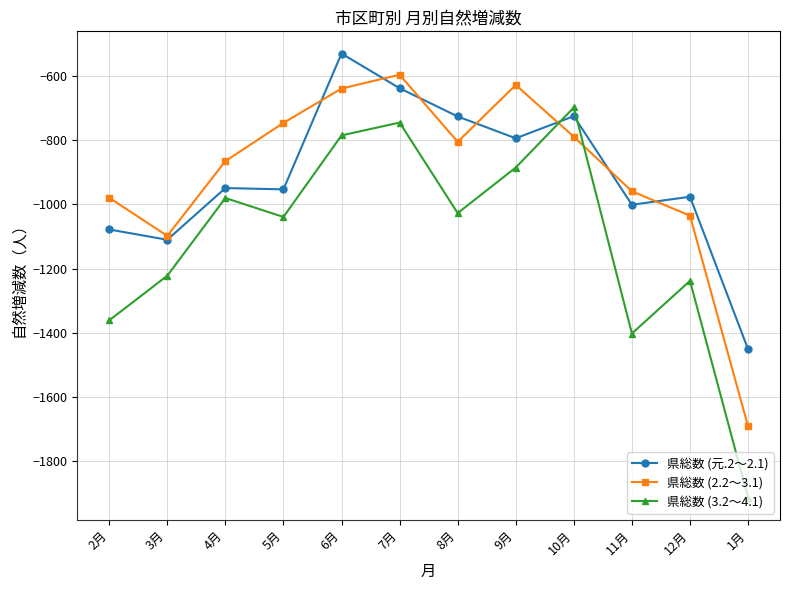

What is the average value of the 県総数 (2.2～3.1) series?

-902